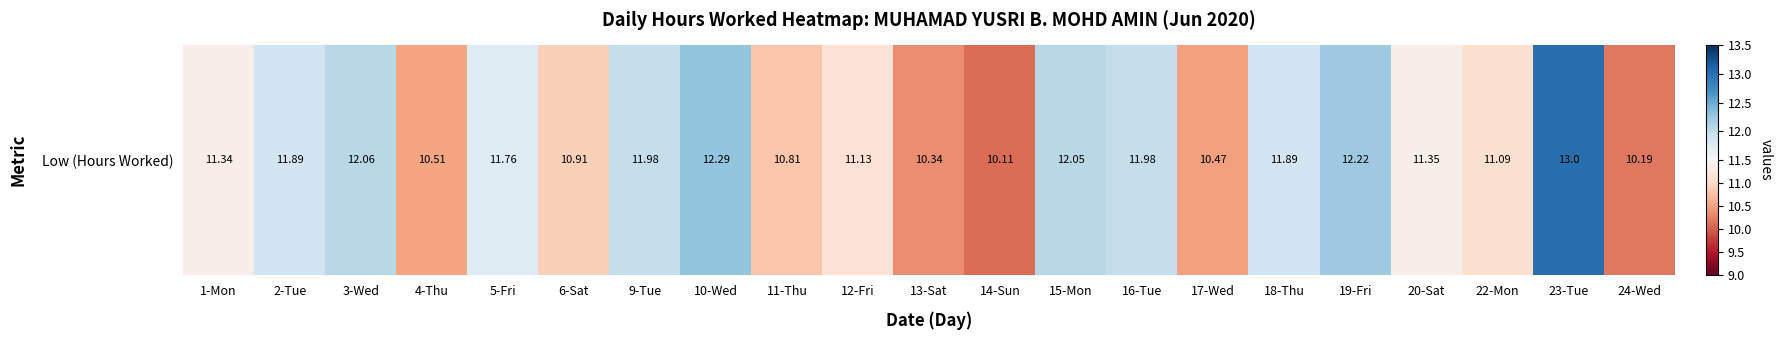

Is it true that the value at 4-Thu is 10.5?

True